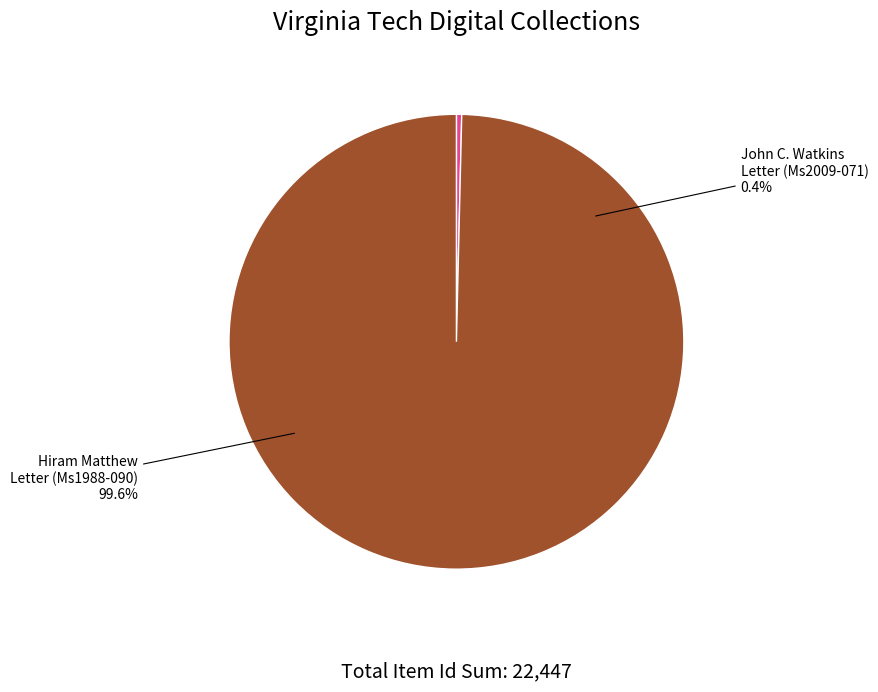

What is the largest slice in the pie chart?

Letter, Hiram Matthew to Wife (Ms1988-090)